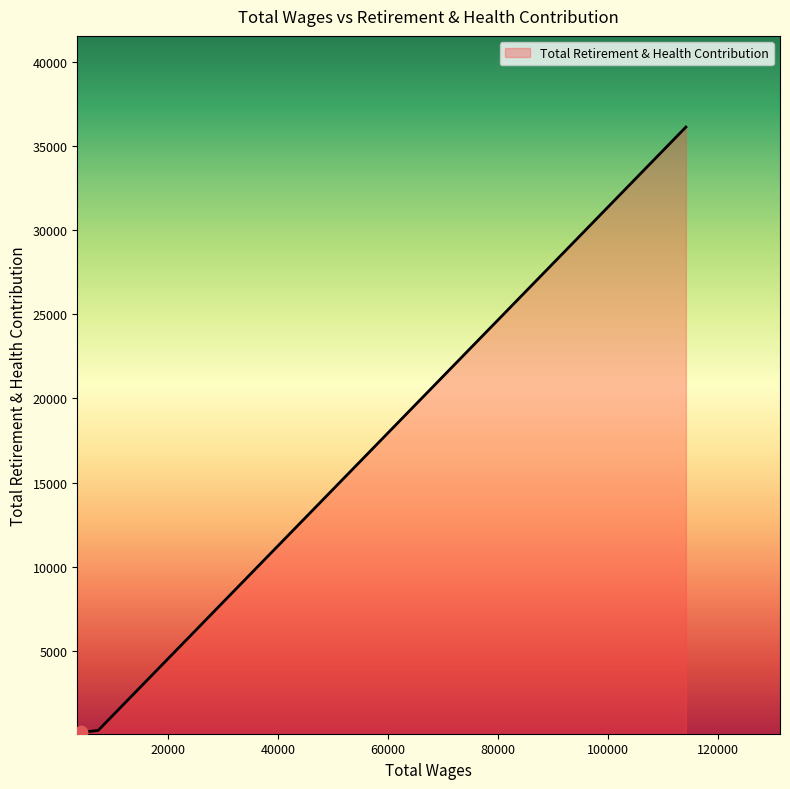

Between 114172.0 and 7248.0, which is larger?

114172.0